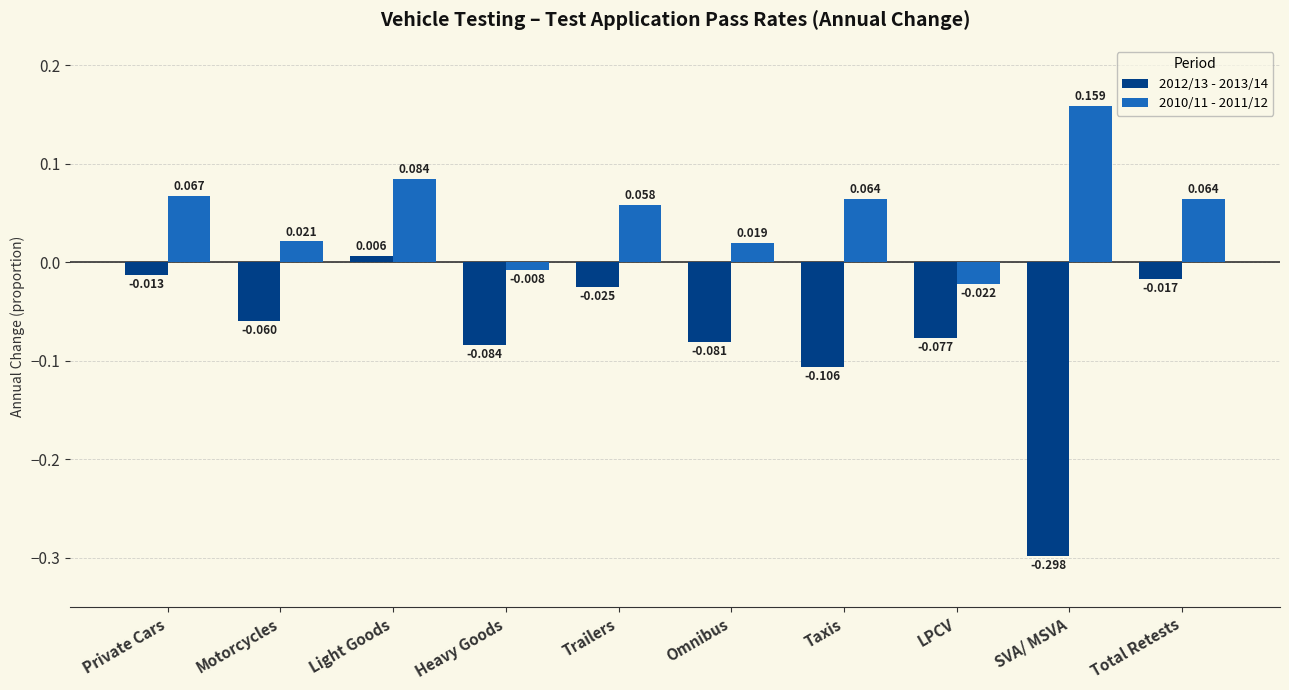

What are all the series names shown in the legend?

2012/13 - 2013/14, 2010/11 - 2011/12